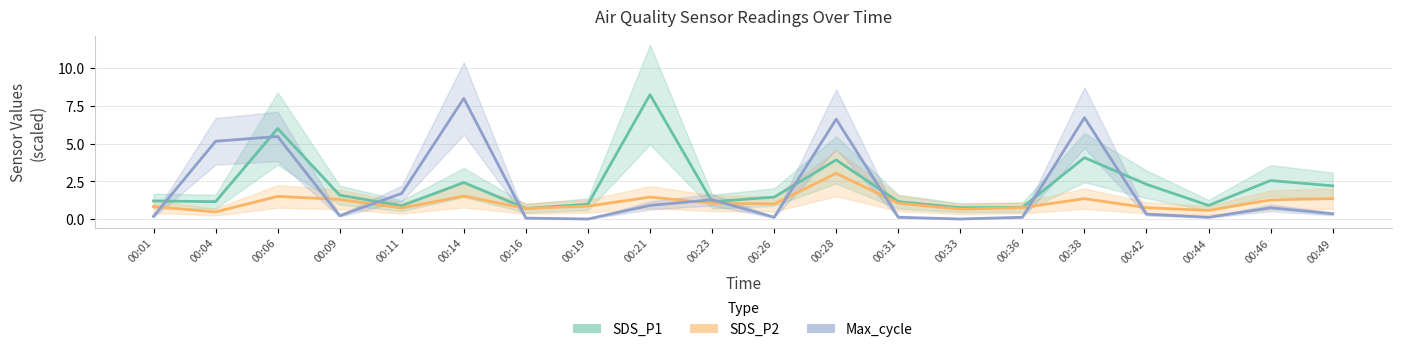

Which series has the widest spread of values?

Max_cycle